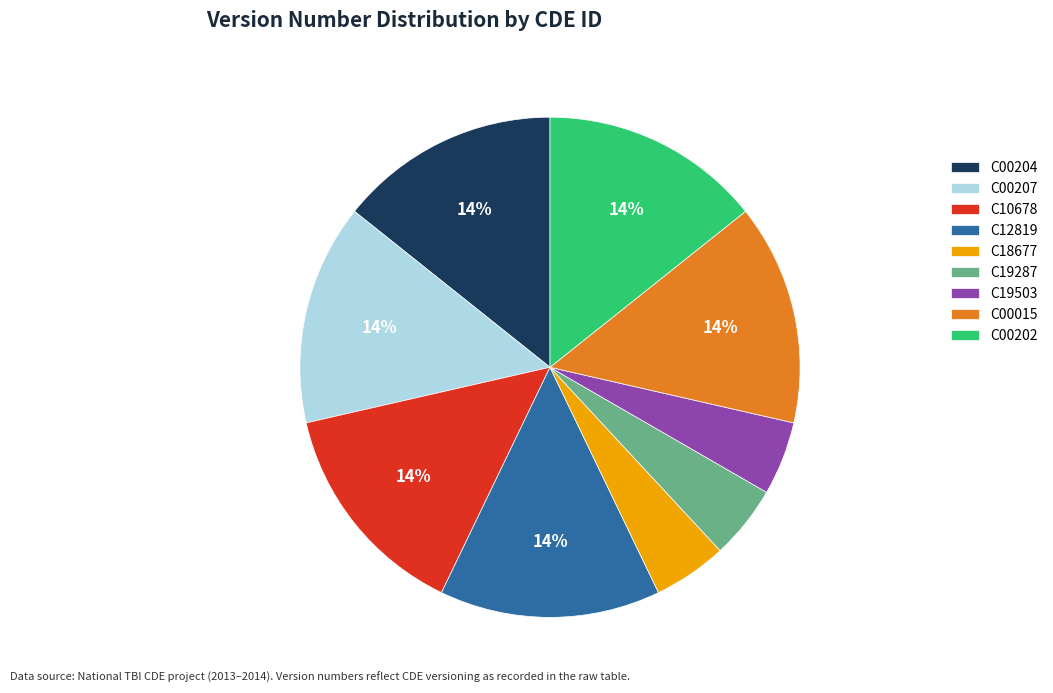

Combined, do C00204 and C00015 account for over 50%?

No